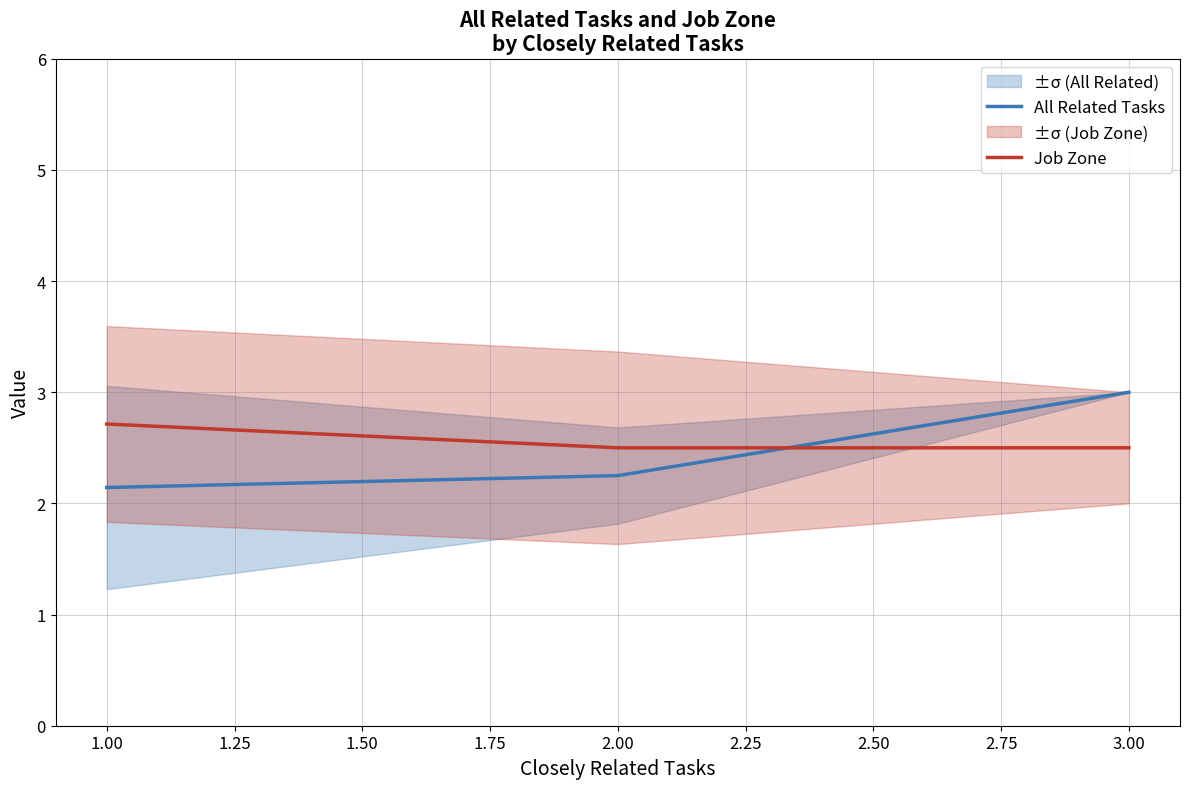

What is the difference between the maximum and minimum values in the All Related Tasks series?

0.9